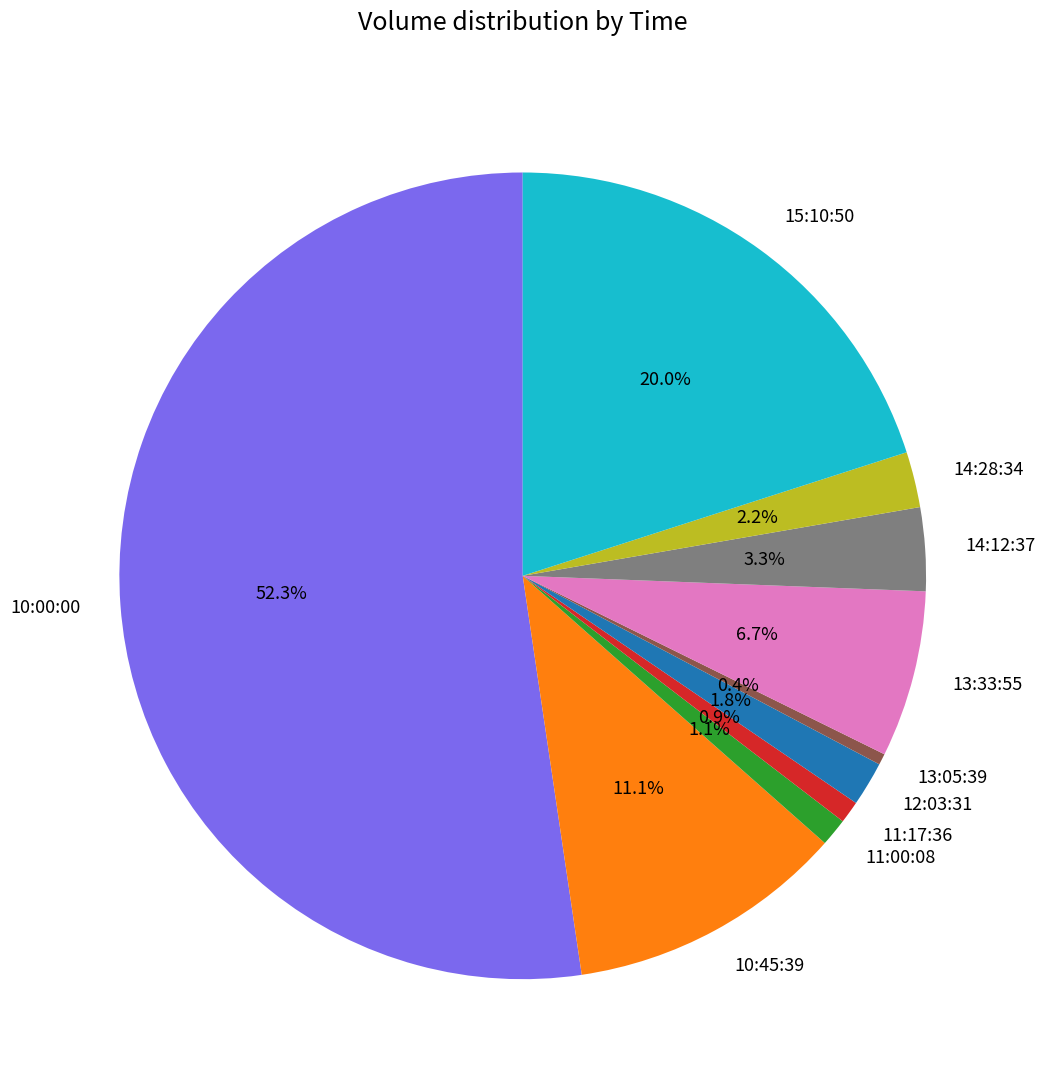

Which slice is the largest?

10:00:00